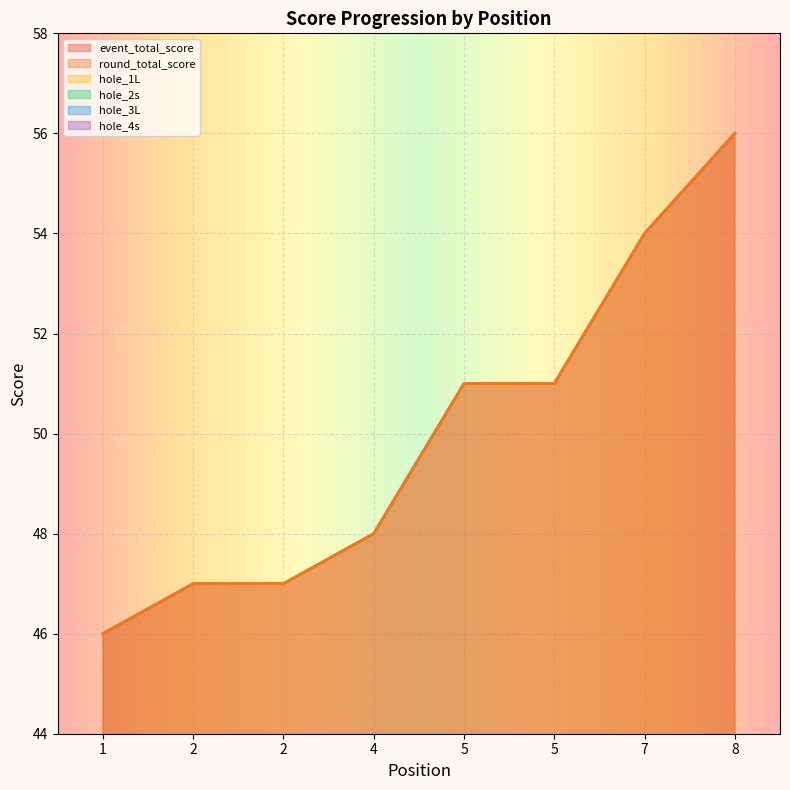

Reading left to right, list all the values displayed in this chart.

event_total_score: 1=46	2=47	2=47	4=48	5=51	5=51	7=54	8=56
round_total_score: 1=46	2=47	2=47	4=48	5=51	5=51	7=54	8=56
hole_1L: 1=2	2=2	2=2	4=3	5=2	5=2	7=2	8=2
hole_2s: 1=2	2=2	2=2	4=2	5=2	5=2	7=2	8=3
hole_3L: 1=2	2=3	2=3	4=3	5=3	5=3	7=3	8=3
hole_4s: 1=2	2=2	2=2	4=2	5=2	5=3	7=4	8=3